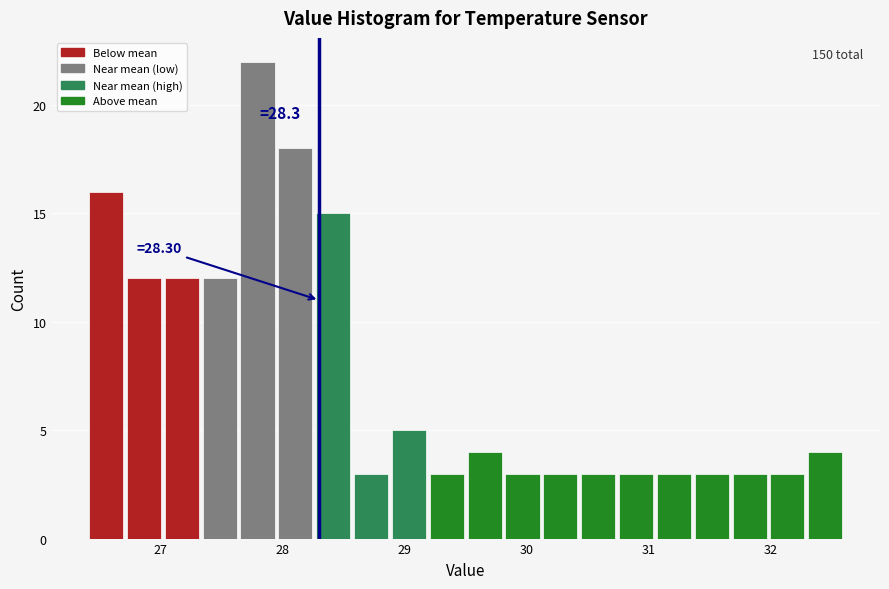

Around what value on the x-axis is the tallest bar? Give the approximate position of its centre, as read against the axis.

27.8